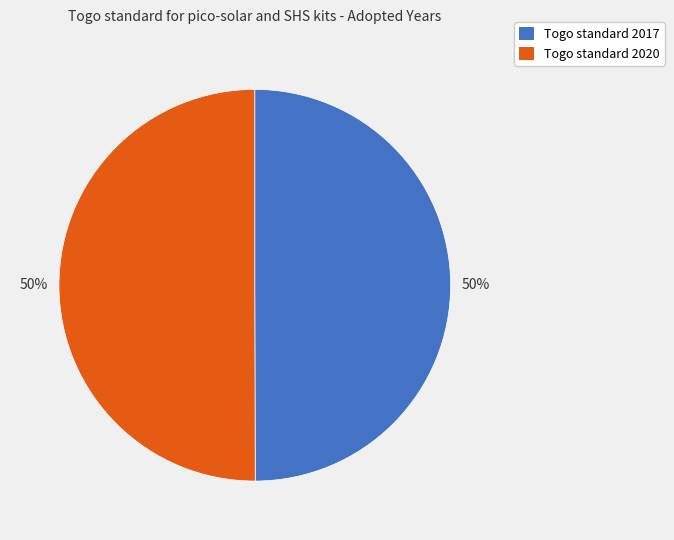

The Togo standard 2017 slice represents 55% of the pie. True or false?

False